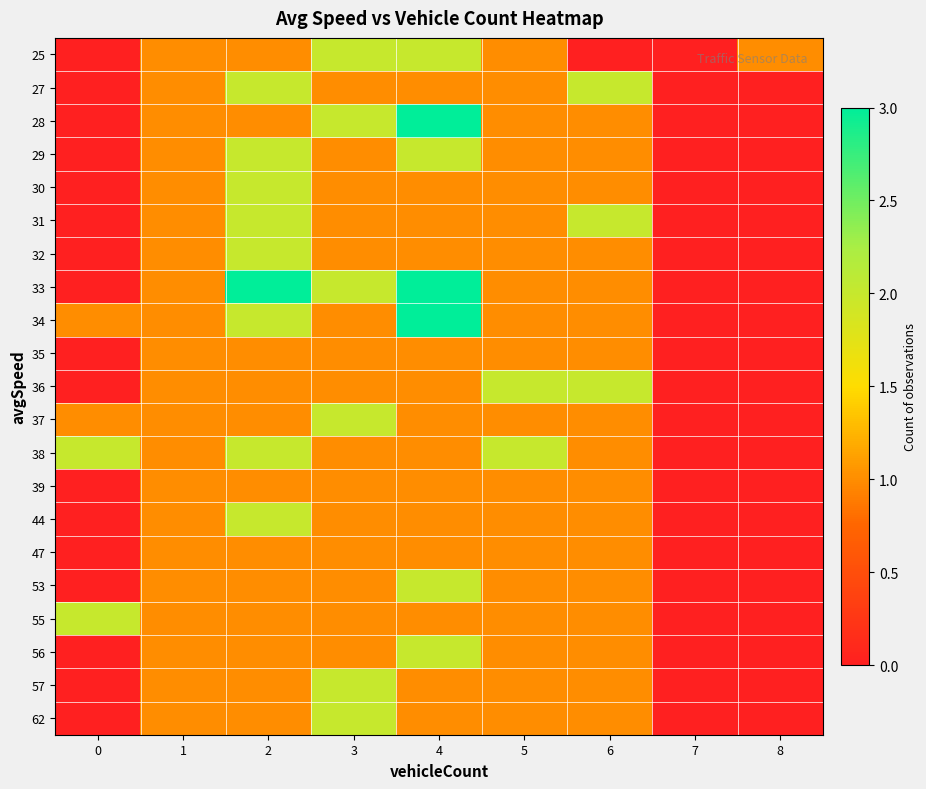

Reading left to right, extract all data points from this chart.

25: 0=0	1=1	2=1	3=2	4=2	5=1	6=0	7=0	8=1
27: 0=0	1=1	2=2	3=1	4=1	5=1	6=2	7=0	8=0
28: 0=0	1=1	2=1	3=2	4=3	5=1	6=1	7=0	8=0
29: 0=0	1=1	2=2	3=1	4=2	5=1	6=1	7=0	8=0
30: 0=0	1=1	2=2	3=1	4=1	5=1	6=1	7=0	8=0
31: 0=0	1=1	2=2	3=1	4=1	5=1	6=2	7=0	8=0
32: 0=0	1=1	2=2	3=1	4=1	5=1	6=1	7=0	8=0
33: 0=0	1=1	2=3	3=2	4=3	5=1	6=1	7=0	8=0
34: 0=1	1=1	2=2	3=1	4=3	5=1	6=1	7=0	8=0
35: 0=0	1=1	2=1	3=1	4=1	5=1	6=1	7=0	8=0
36: 0=0	1=1	2=1	3=1	4=1	5=2	6=2	7=0	8=0
37: 0=1	1=1	2=1	3=2	4=1	5=1	6=1	7=0	8=0
38: 0=2	1=1	2=2	3=1	4=1	5=2	6=1	7=0	8=0
39: 0=0	1=1	2=1	3=1	4=1	5=1	6=1	7=0	8=0
44: 0=0	1=1	2=2	3=1	4=1	5=1	6=1	7=0	8=0
47: 0=0	1=1	2=1	3=1	4=1	5=1	6=1	7=0	8=0
53: 0=0	1=1	2=1	3=1	4=2	5=1	6=1	7=0	8=0
55: 0=2	1=1	2=1	3=1	4=1	5=1	6=1	7=0	8=0
56: 0=0	1=1	2=1	3=1	4=2	5=1	6=1	7=0	8=0
57: 0=0	1=1	2=1	3=2	4=1	5=1	6=1	7=0	8=0
62: 0=0	1=1	2=1	3=2	4=1	5=1	6=1	7=0	8=0